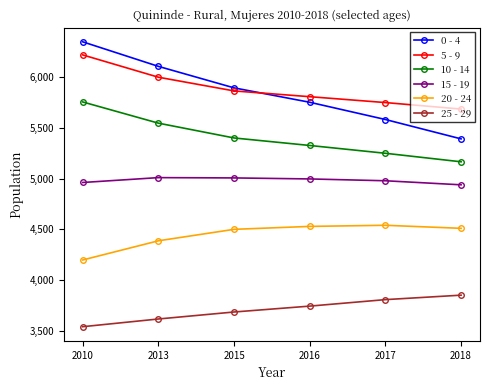

Is the value of 5 - 9 at 2013 greater than the value of 20 - 24 at 2013?

Yes